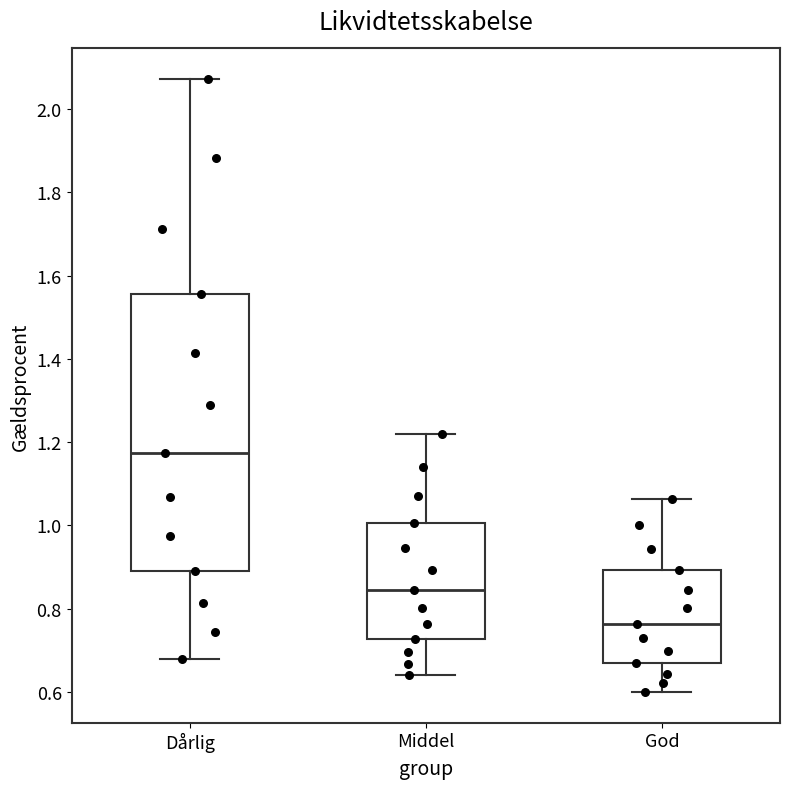

Where does the upper whisker of the box for God end on the y-axis? The values are not printed on the chart, so give them approximately, as read against the axis.

1.06